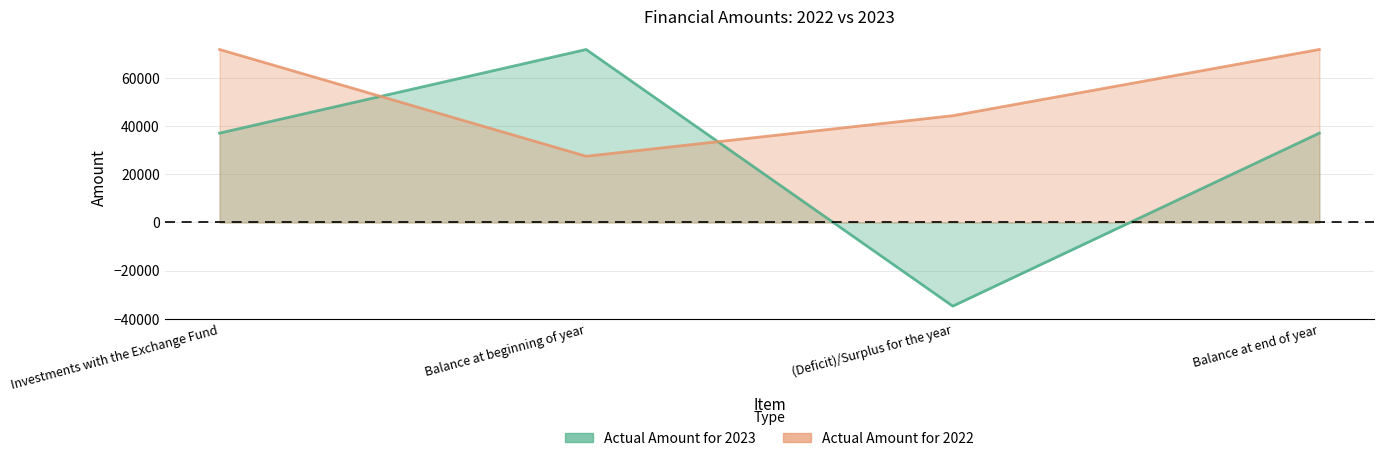

What are all the series names shown in the legend?

Actual Amount for 2023, Actual Amount for 2022